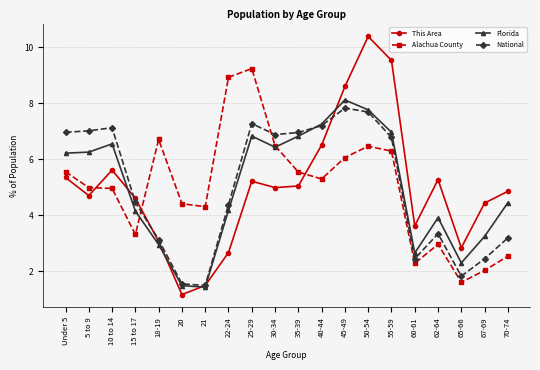

What position from the right is 50-54?

7